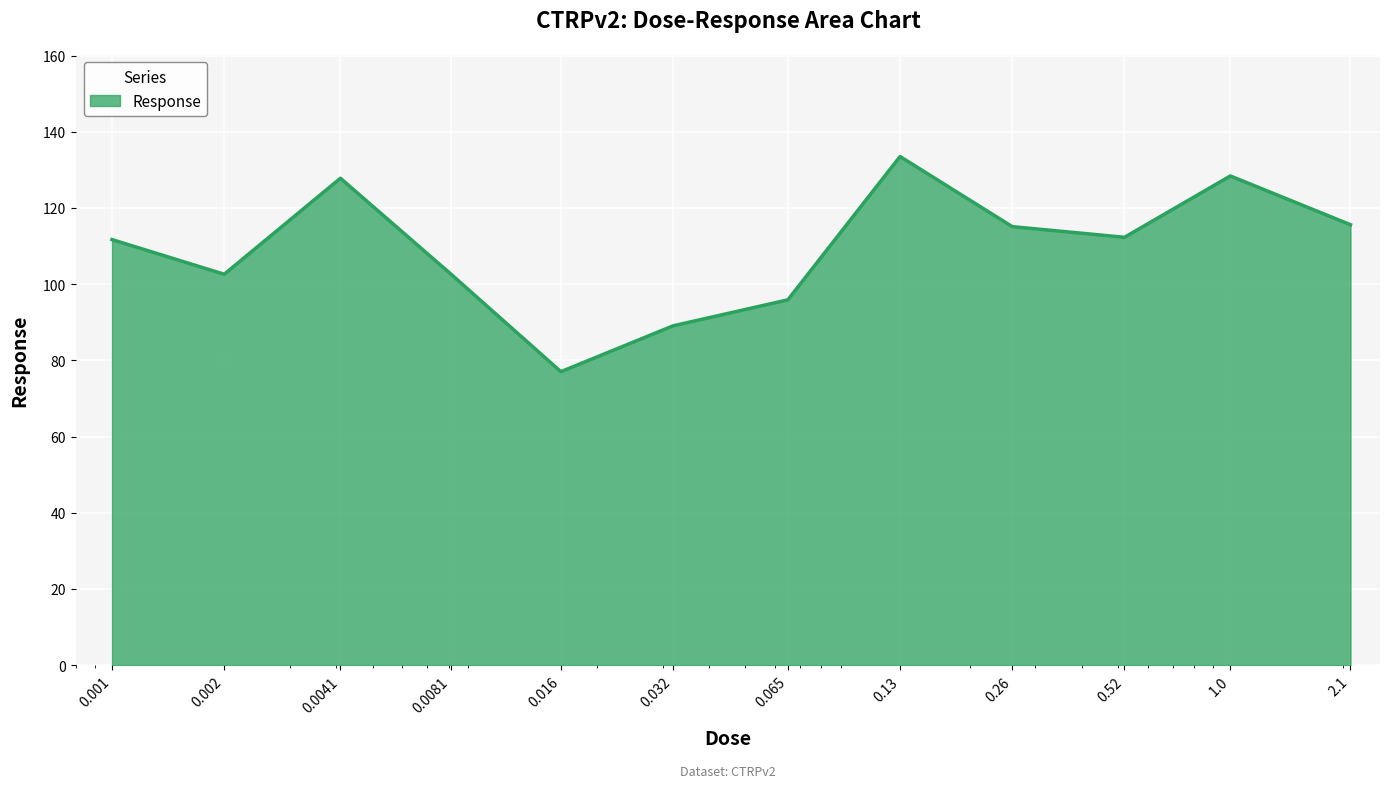

What is the difference between the maximum and minimum values?

56.5